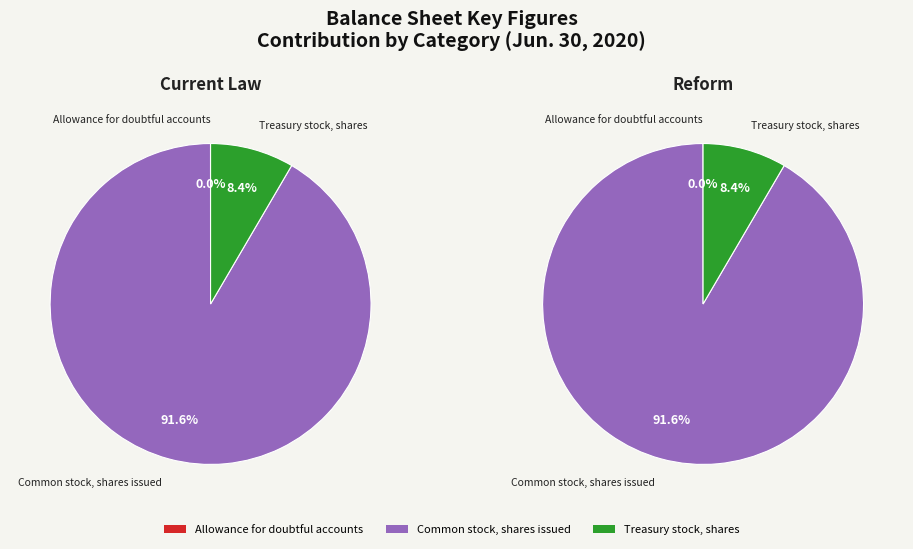

How many slices are in this pie chart?

3